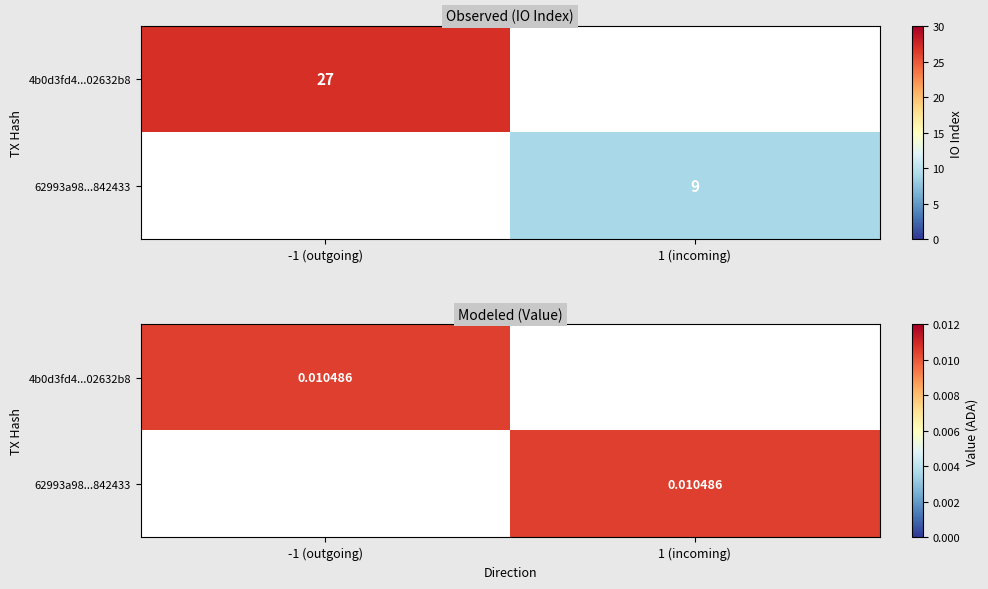

Is it true that 4b0d3fd41eb77aa71dcce01c7a80da9e02632b8 equals 14 at io_index?

False